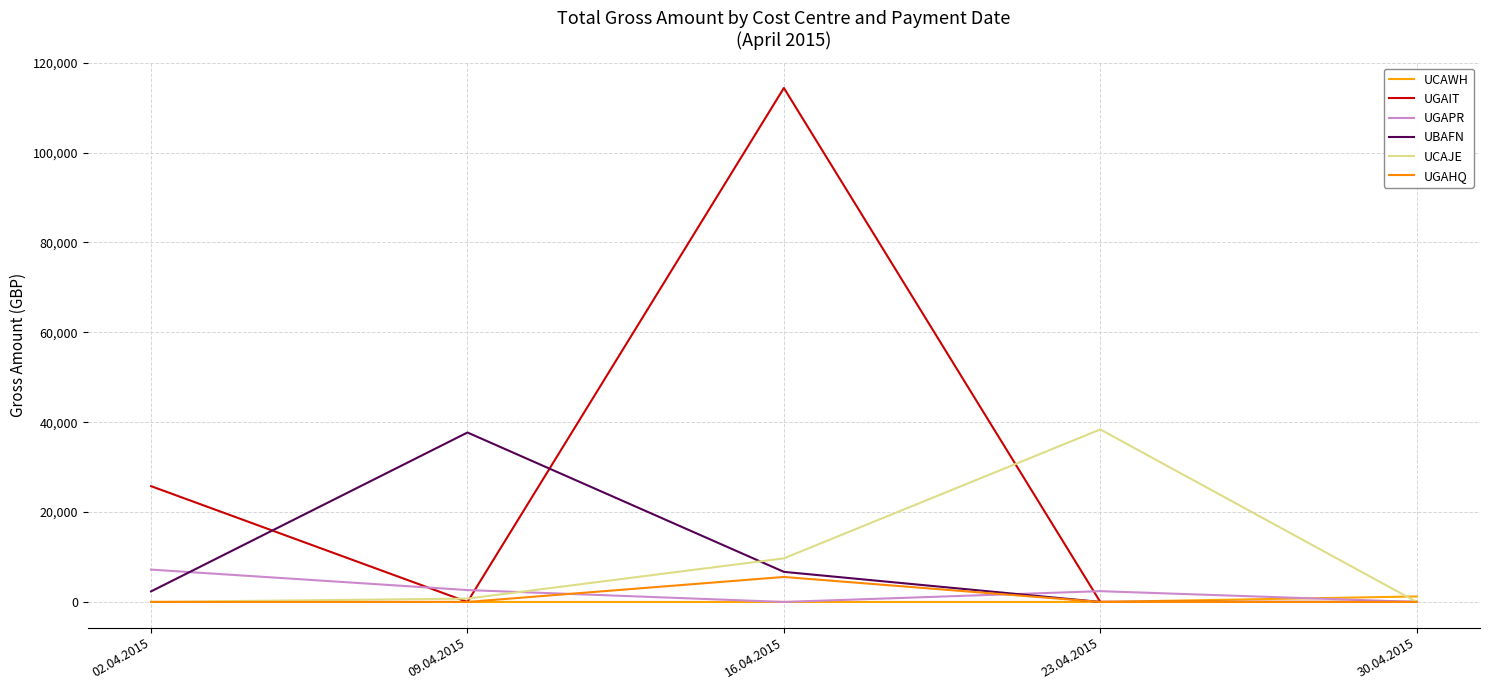

How many lines are shown in the chart?

6